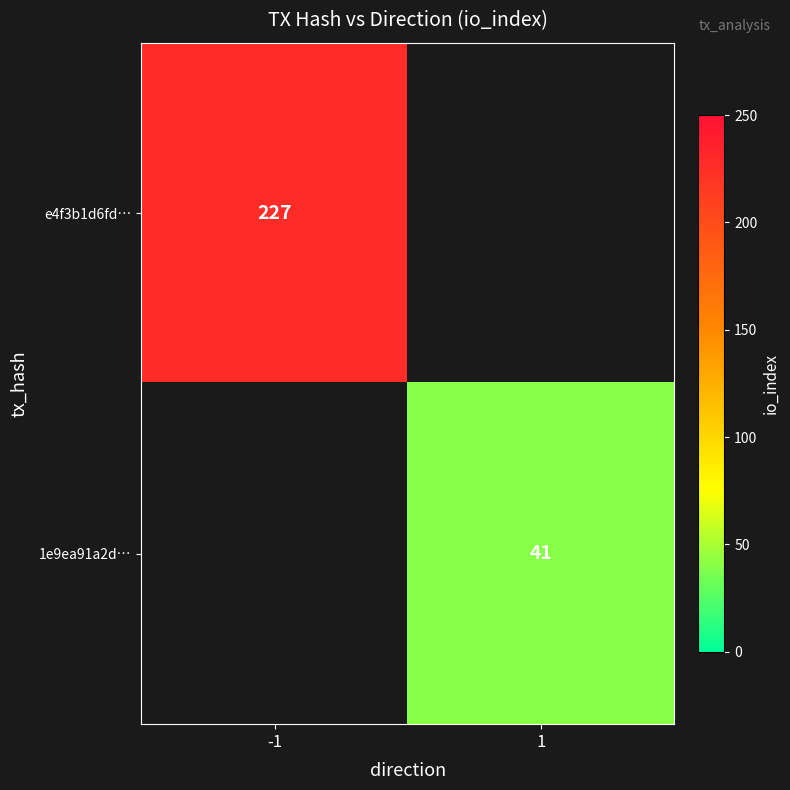

Which has a higher value, 1 or -1?

-1